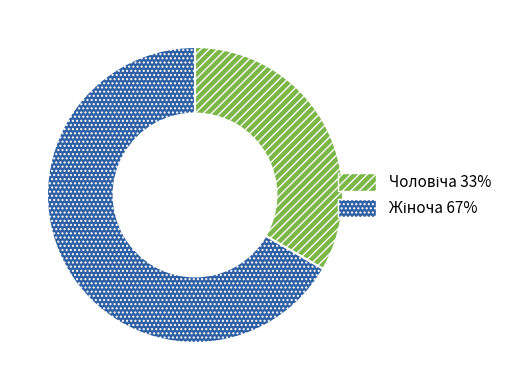

Is there a majority slice in this chart?

Yes